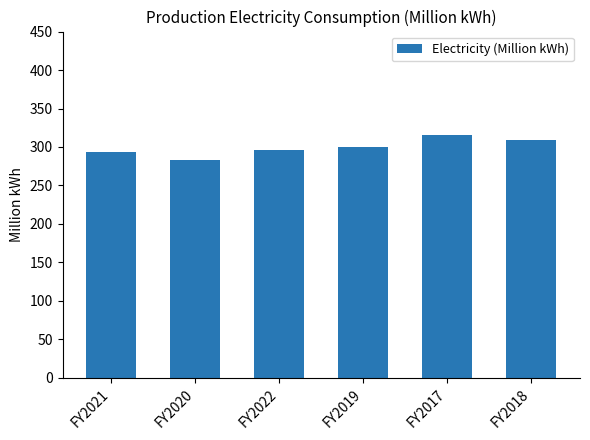

How many data points does each series have?

6